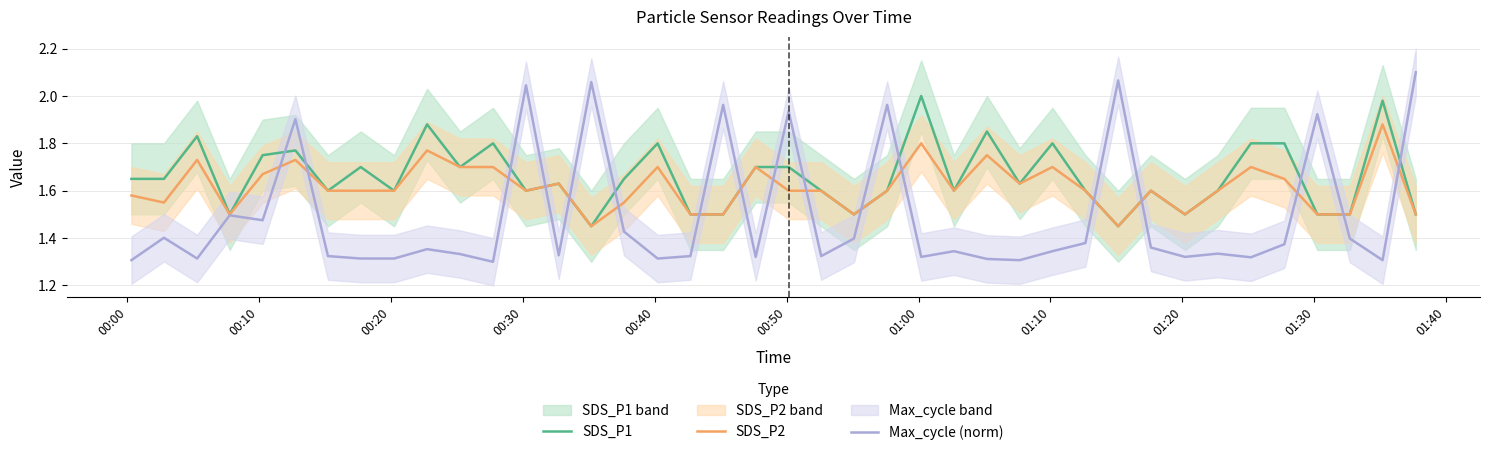

Reading left to right, extract all data points from this chart.

SDS_P1: 1.6	1.6	1.8	1.5	1.8	1.8	1.6	1.7	1.6	1.9	1.7	1.8	1.6	1.6	1.4	1.6	1.8	1.5	1.5	1.7	1.7	1.6	1.5	1.6	2.0	1.6	1.9	1.6	1.8	1.6	1.4	1.6	1.5	1.6	1.8	1.8	1.5	1.5	2.0	1.5
SDS_P2: 1.6	1.6	1.7	1.5	1.7	1.7	1.6	1.6	1.6	1.8	1.7	1.7	1.6	1.6	1.4	1.6	1.7	1.5	1.5	1.7	1.6	1.6	1.5	1.6	1.8	1.6	1.8	1.6	1.7	1.6	1.4	1.6	1.5	1.6	1.7	1.6	1.5	1.5	1.9	1.5
Max_cycle (norm): 1.3	1.4	1.3	1.5	1.5	1.9	1.3	1.3	1.3	1.4	1.3	1.3	2.0	1.3	2.1	1.4	1.3	1.3	2.0	1.3	1.9	1.3	1.4	2.0	1.3	1.3	1.3	1.3	1.3	1.4	2.1	1.4	1.3	1.3	1.3	1.4	1.9	1.4	1.3	2.1